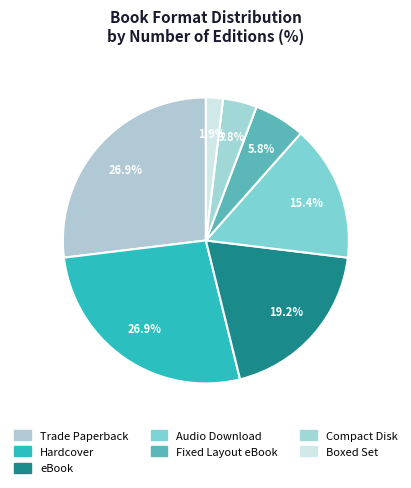

Count the number of slices in the pie.

7